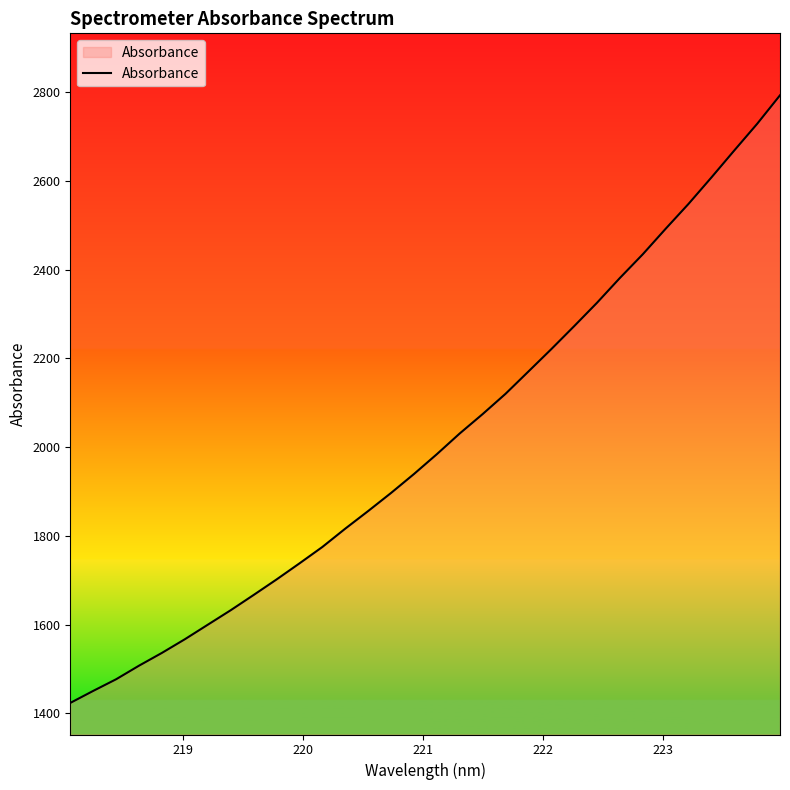

What is the average value?

2013.6